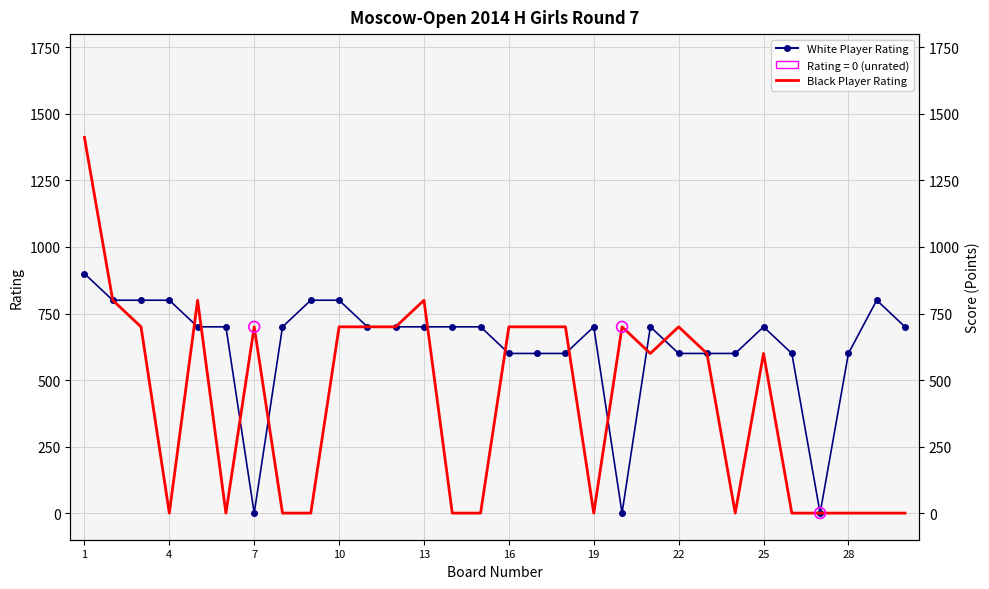

Which series has the widest spread of Y values?

Black Player Rating